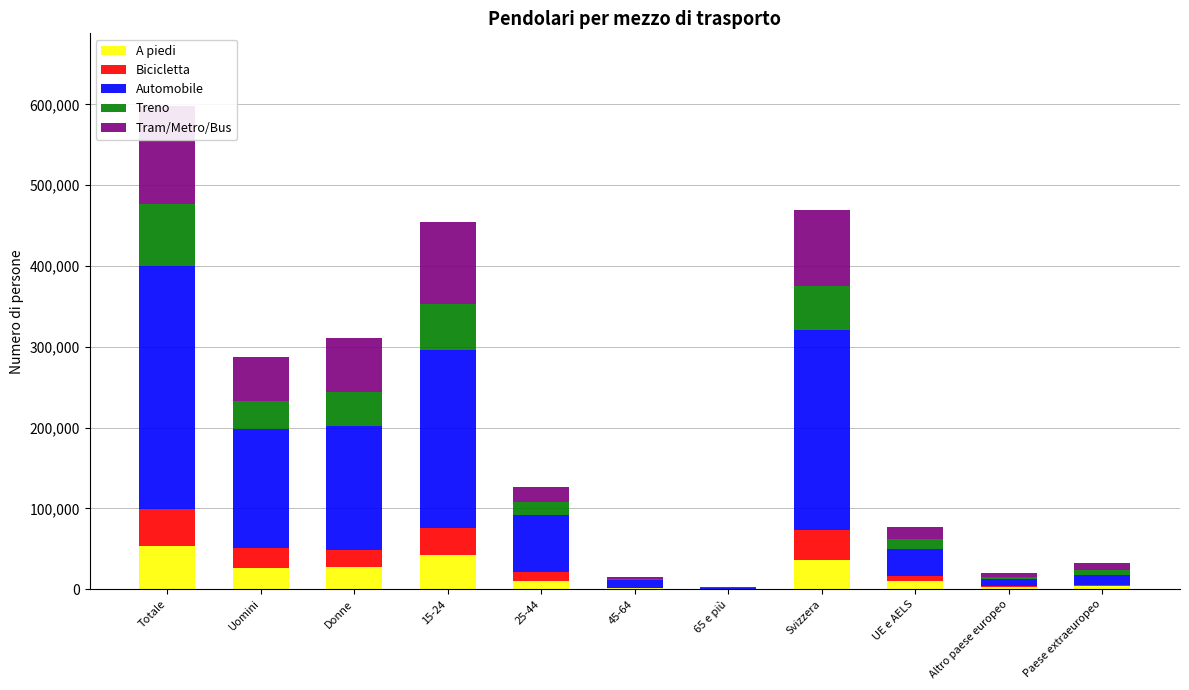

How many groups of bars are there?

11